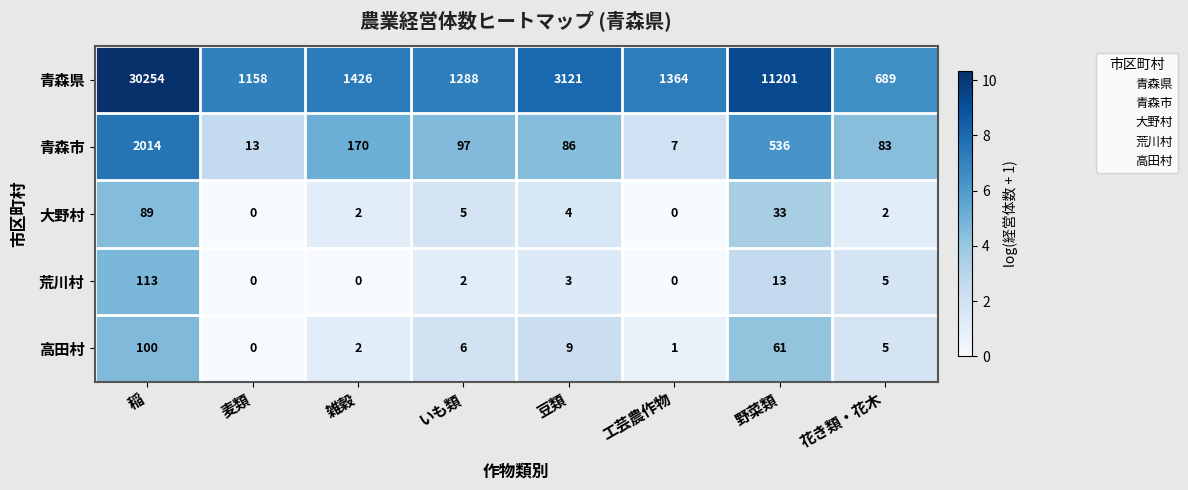

At which label is 青森市 closest to 1010?

野菜類